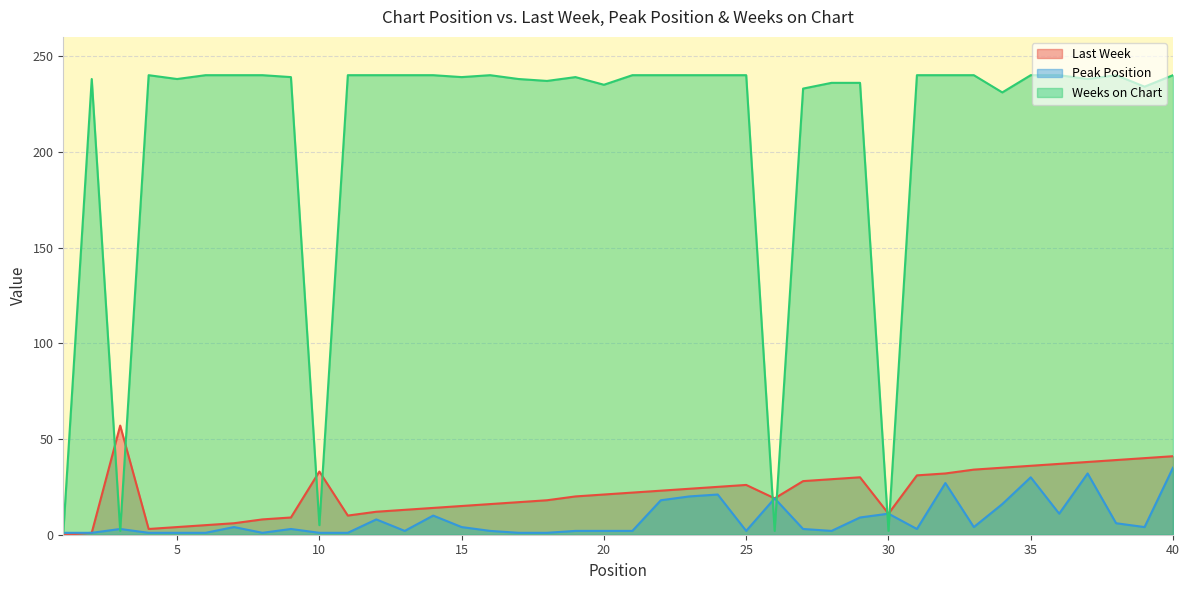

Is it true that Last Week equals 52 at 28?

False